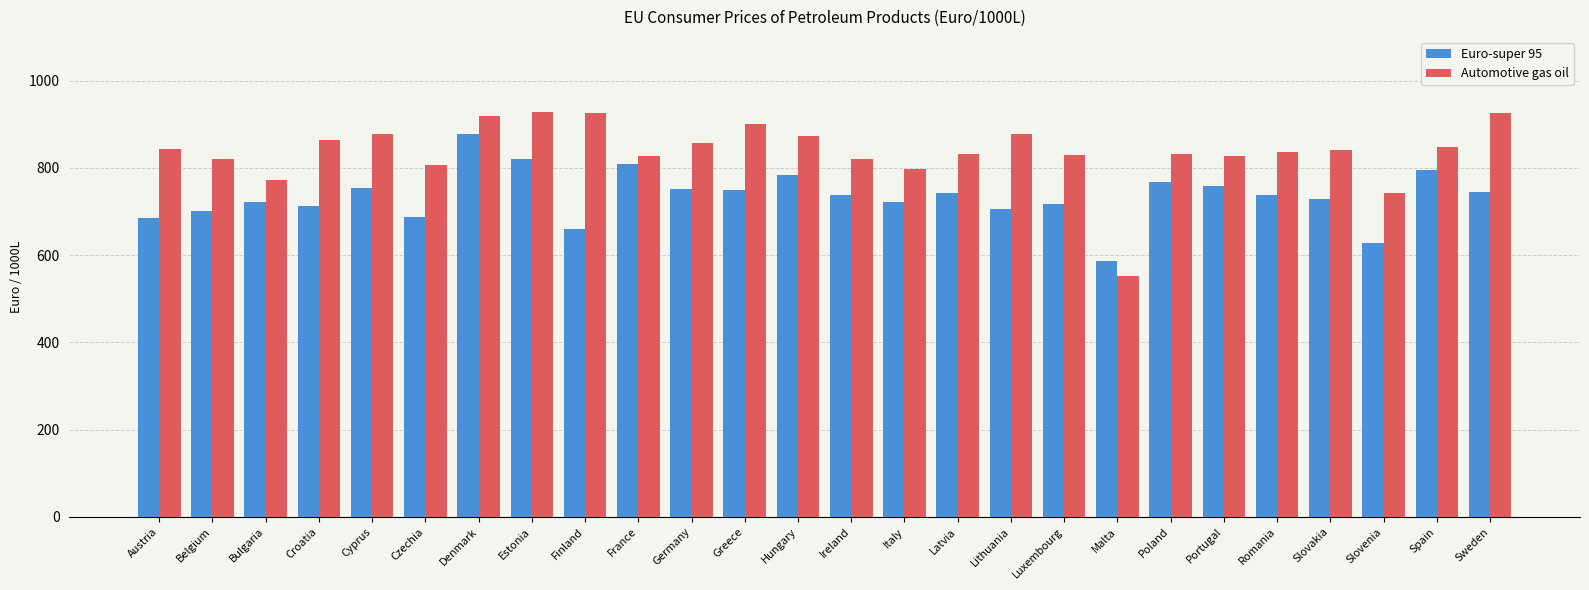

What is the sum of all Euro-super 95 values?

19081.0